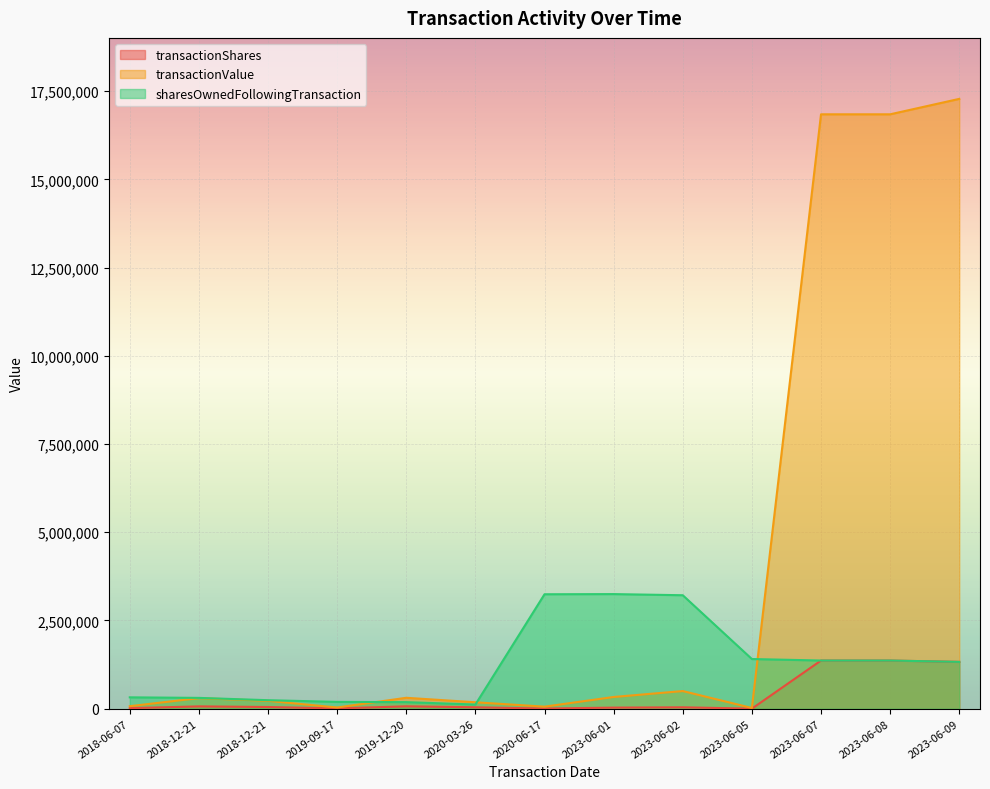

What is the label of the 9th point from the left?

2023-06-02